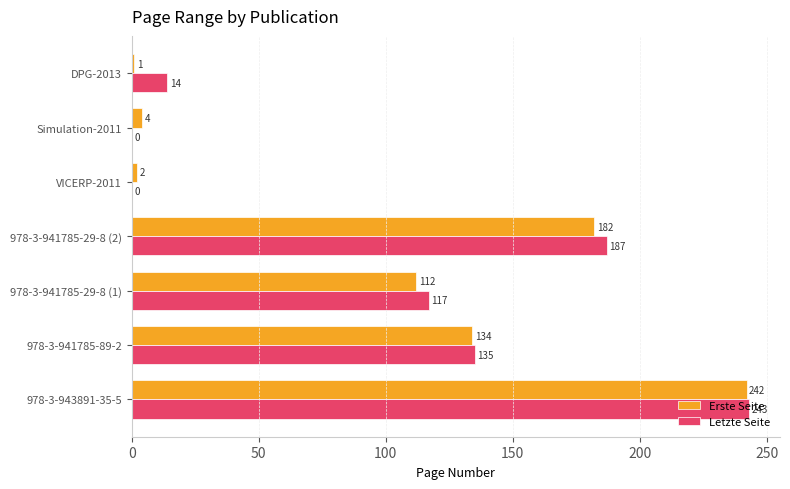

What is the sum of all Letzte Seite values?

696